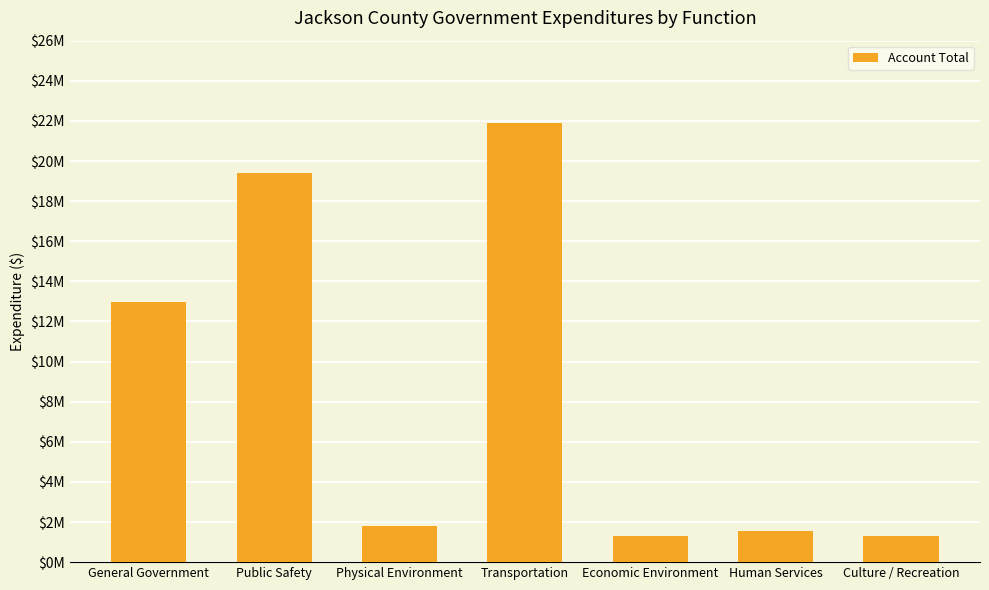

Are the bars horizontal?

No